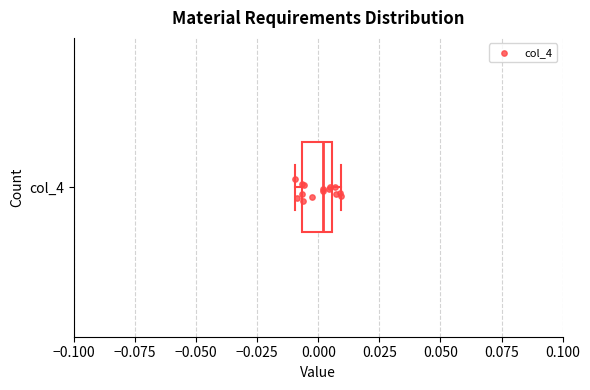

Transcribe this box plot: give where the median line is, the range the box spans, and where the two whiskers end, as read against the x-axis. The values are not printed on the chart, so give them approximately, as read against the axis.

median 0.000, box -0.005 to 0.005, whiskers -0.010 to 0.010